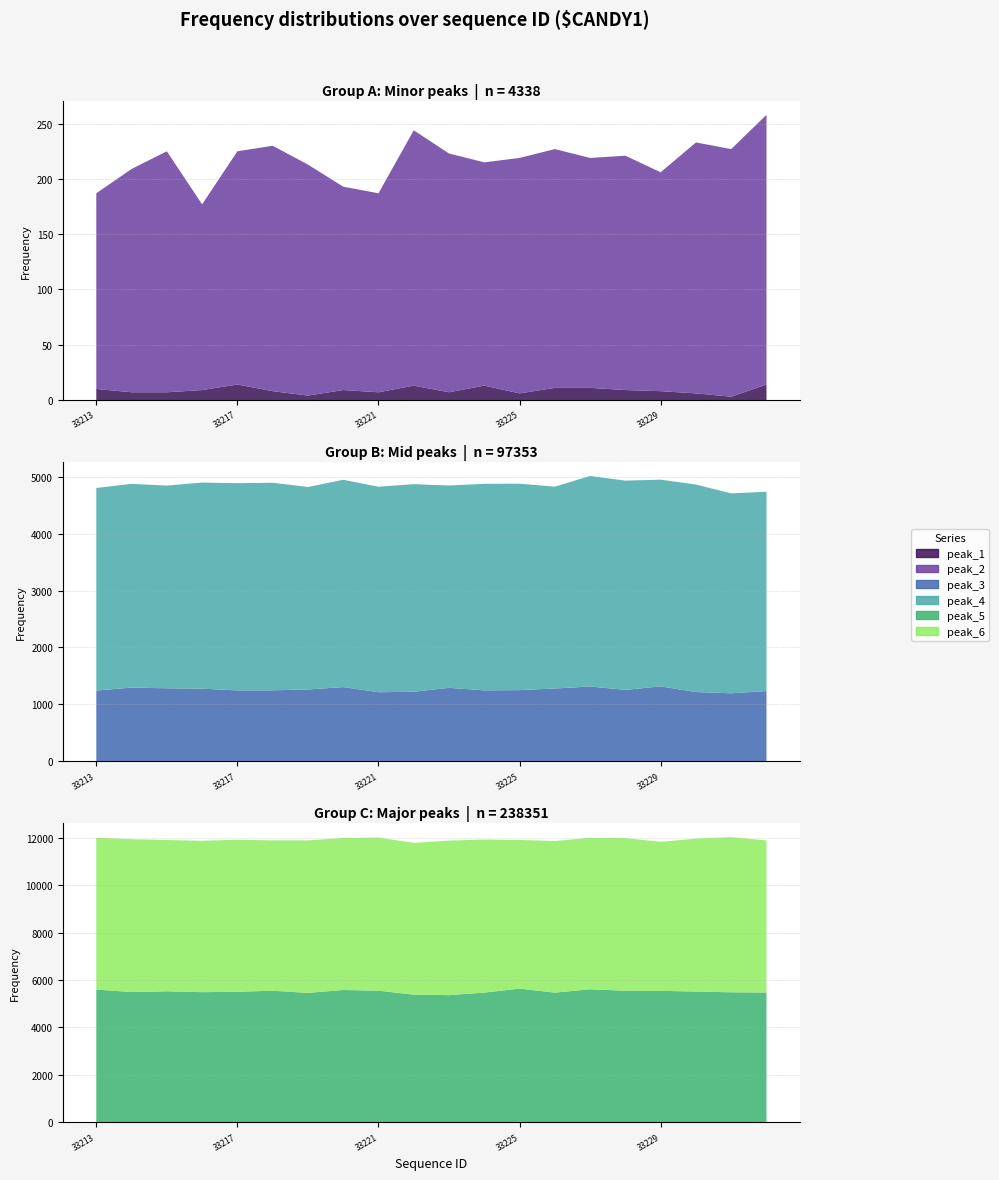

Reading left to right, what are all the values shown in this chart?

peak_1: 33213=10	33214=7	33215=7	33216=9	33217=14	33218=8	33219=4	33220=9	33221=7	33222=13	33223=7	33224=13	33225=6	33226=11	33227=11	33228=9	33229=8	33230=6	33231=3	33232=14
peak_2: 33213=177	33214=202	33215=218	33216=168	33217=211	33218=222	33219=209	33220=184	33221=180	33222=231	33223=216	33224=202	33225=213	33226=216	33227=208	33228=212	33229=198	33230=227	33231=224	33232=244
peak_3: 33213=1242	33214=1294	33215=1282	33216=1275	33217=1245	33218=1246	33219=1261	33220=1303	33221=1213	33222=1221	33223=1290	33224=1245	33225=1250	33226=1278	33227=1313	33228=1254	33229=1315	33230=1216	33231=1194	33232=1233
peak_4: 33213=3564	33214=3584	33215=3566	33216=3626	33217=3645	33218=3652	33219=3562	33220=3647	33221=3615	33222=3652	33223=3559	33224=3634	33225=3631	33226=3551	33227=3704	33228=3681	33229=3637	33230=3650	33231=3516	33232=3507
peak_5: 33213=5594	33214=5491	33215=5522	33216=5486	33217=5502	33218=5547	33219=5455	33220=5577	33221=5548	33222=5381	33223=5360	33224=5468	33225=5636	33226=5466	33227=5607	33228=5545	33229=5541	33230=5512	33231=5480	33232=5471
peak_6: 33213=6402	33214=6444	33215=6377	33216=6381	33217=6409	33218=6337	33219=6429	33220=6407	33221=6456	33222=6399	33223=6514	33224=6452	33225=6265	33226=6390	33227=6387	33228=6434	33229=6283	33230=6444	33231=6541	33232=6411